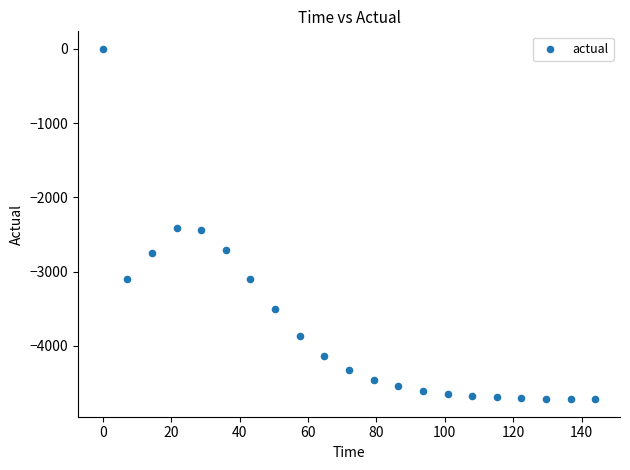

What is the range of Y values (max minus min)?

4716.4